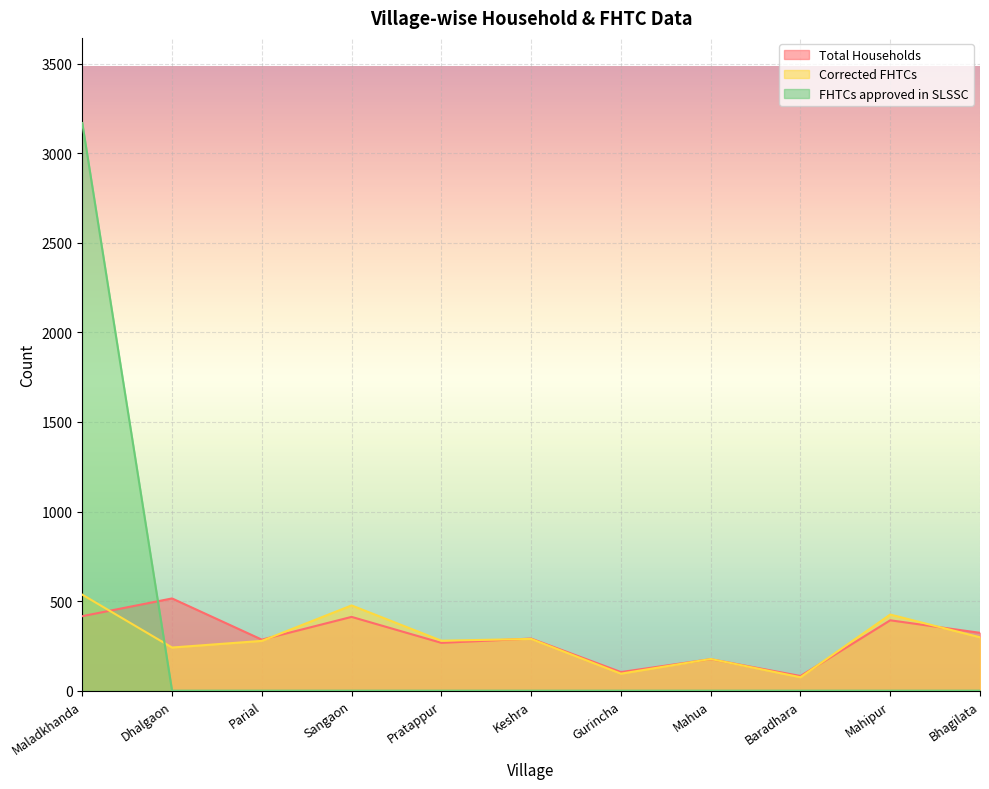

After their last crossing, which series has the higher values: Corrected FHTCs or Total Households?

Total Households